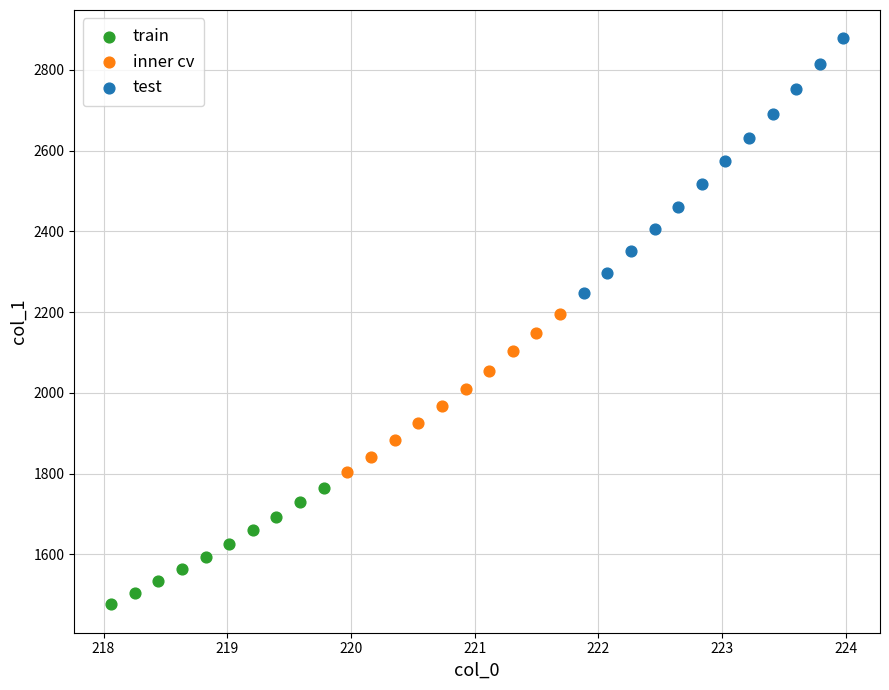

Which series reaches the maximum Y coordinate?

test